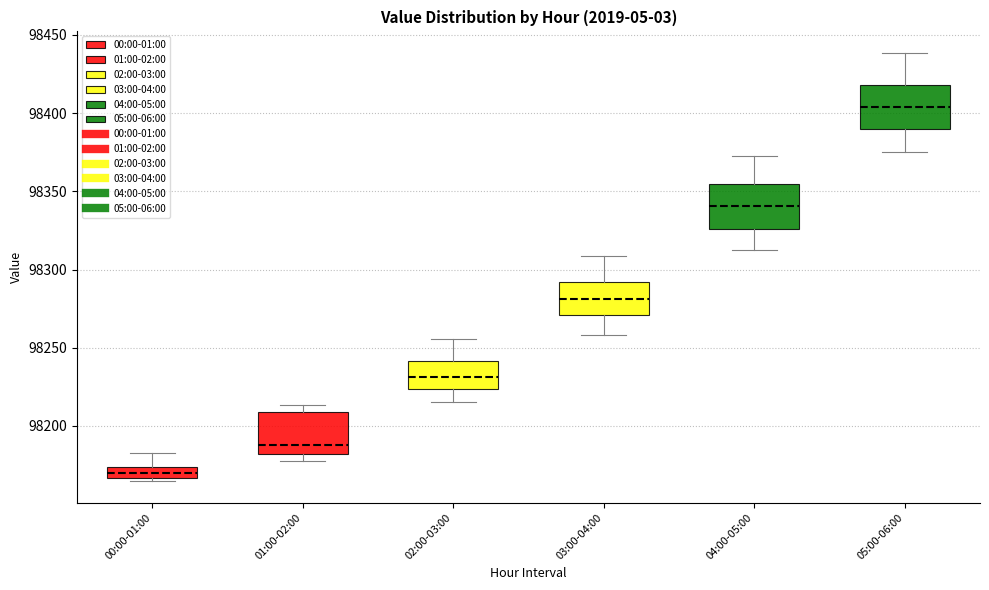

Where does the lower whisker of the box for 03:00-04:00 end on the y-axis? The values are not printed on the chart, so give them approximately, as read against the axis.

98260